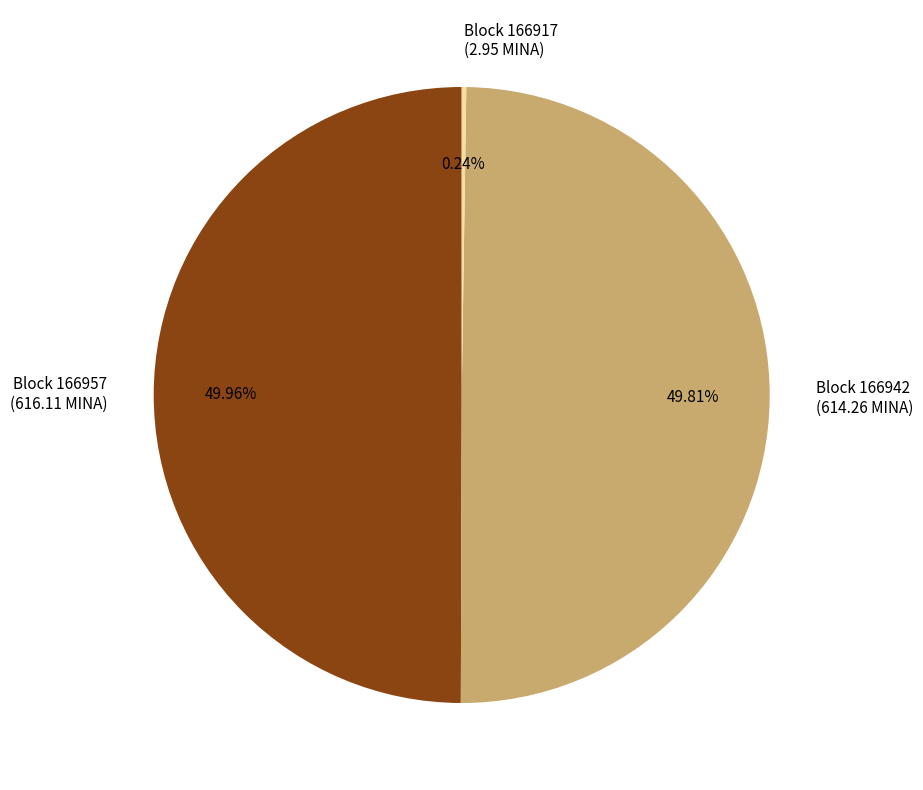

Combined, do Block 166957 and Block 166942 account for over 50%?

Yes